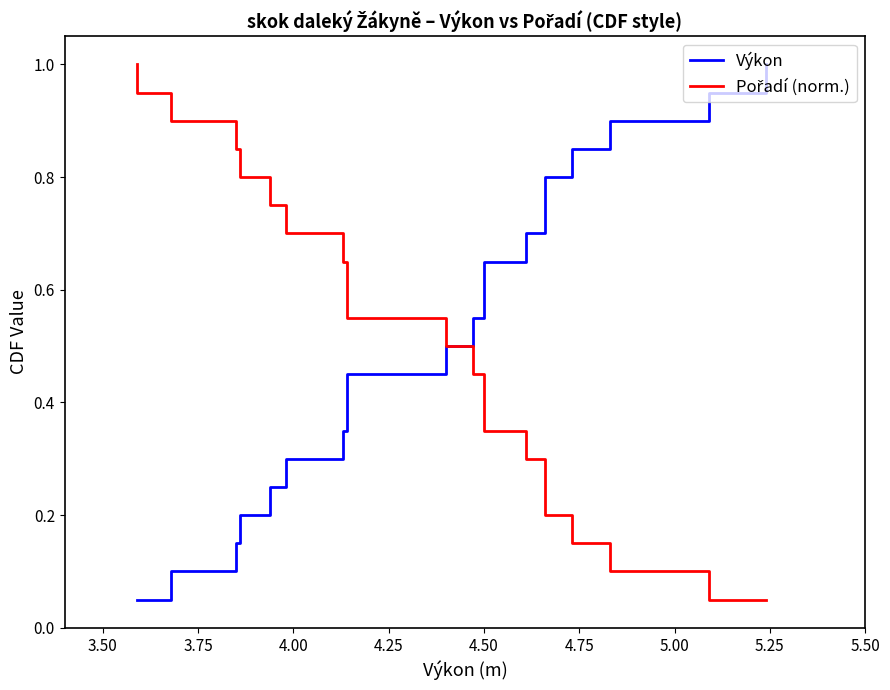

Which series has the largest total across all categories?

Výkon